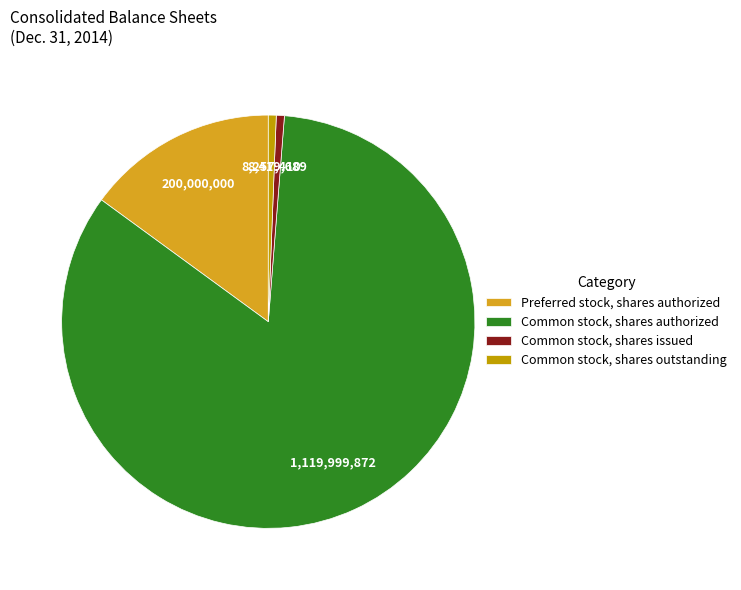

Which category accounts for the majority?

Common stock, shares authorized